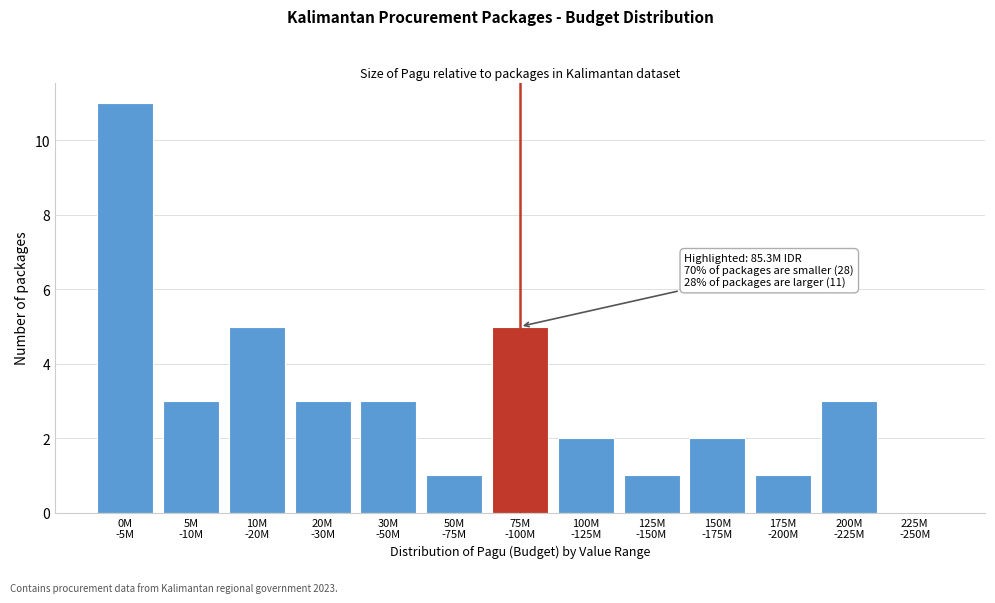

What is the sum of all values?

40